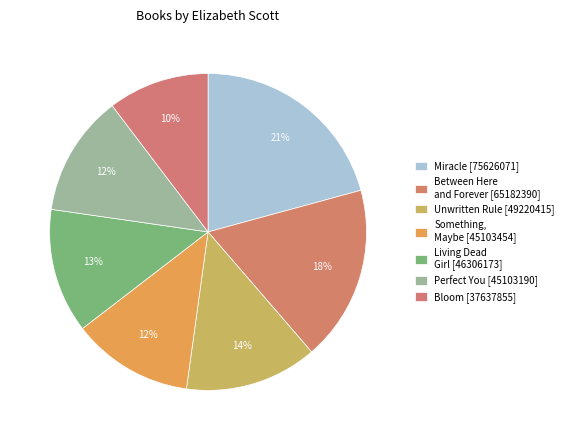

What percentage do Living Dead Girl [46306173] and Perfect You [45103190] together represent?

25.1%